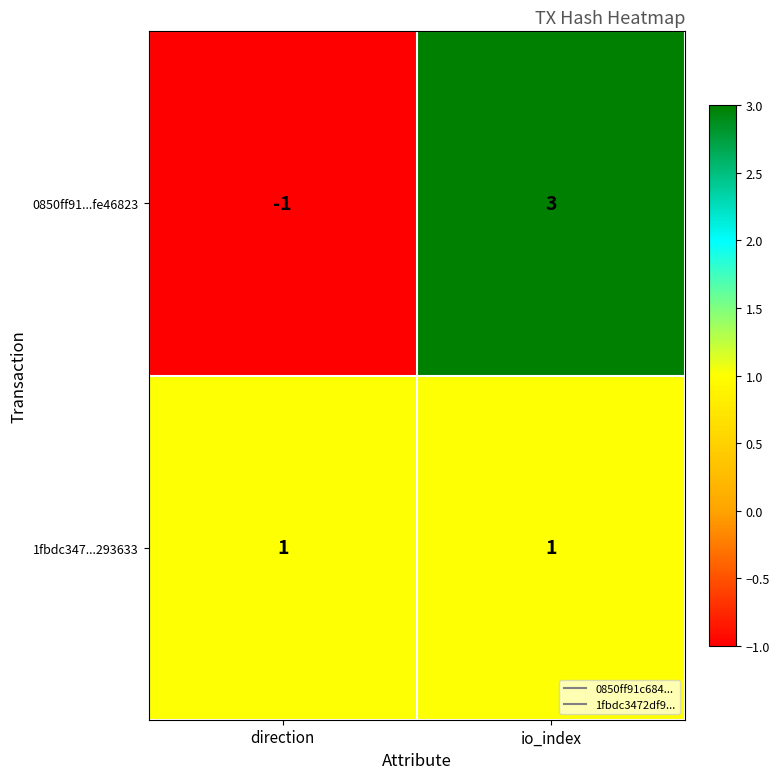

Is the value of 0850ff91...fe46823 at io_index greater than the value of 1fbdc347...293633 at direction?

Yes